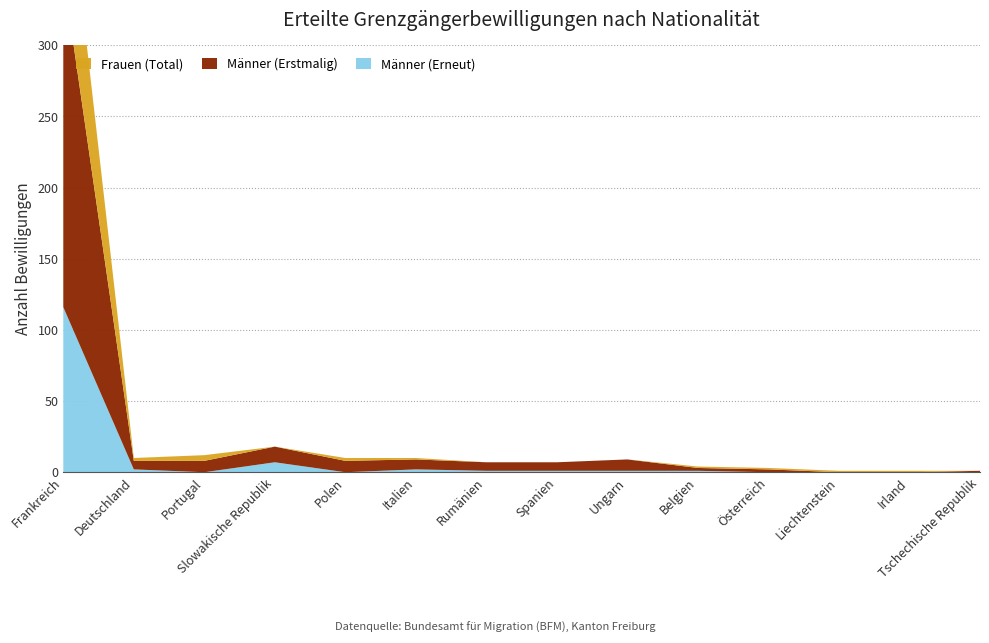

Reading right to left, extract all data points from this chart.

Frauen (Total): Tschechische Republik=0	Irland=1	Liechtenstein=1	Österreich=1	Belgien=1	Ungarn=0	Spanien=0	Rumänien=0	Italien=1	Polen=2	Slowakische Republik=0	Portugal=4	Deutschland=2	Frankreich=95
Männer (Erstmalig): Tschechische Republik=1	Irland=0	Liechtenstein=0	Österreich=2	Belgien=2	Ungarn=8	Spanien=6	Rumänien=6	Italien=7	Polen=8	Slowakische Republik=11	Portugal=8	Deutschland=6	Frankreich=234
Männer (Erneut): Tschechische Republik=0	Irland=0	Liechtenstein=0	Österreich=0	Belgien=1	Ungarn=1	Spanien=1	Rumänien=1	Italien=2	Polen=0	Slowakische Republik=7	Portugal=0	Deutschland=2	Frankreich=116